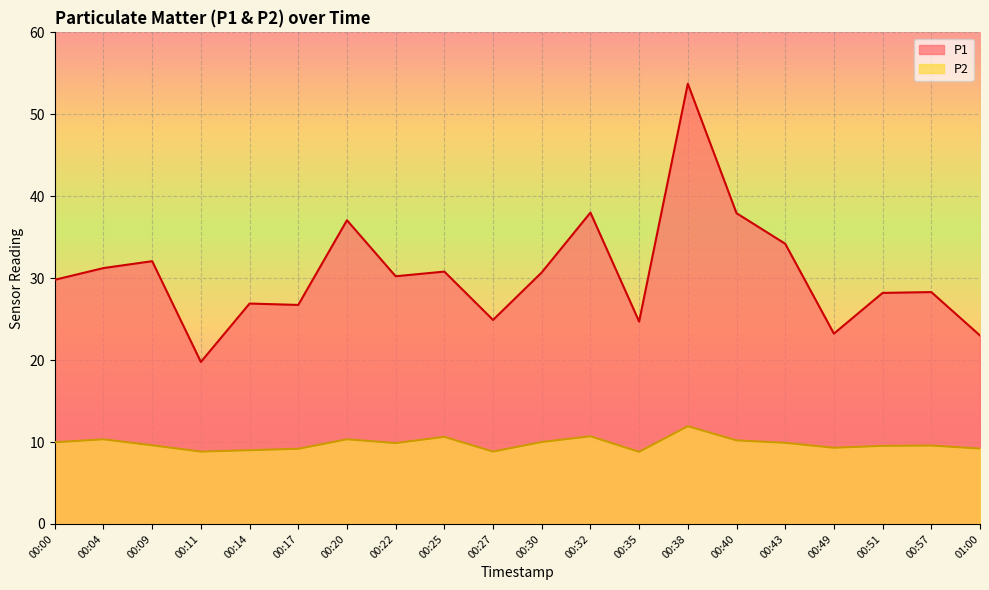

What is the difference between the highest and lowest values at 00:51?

18.7